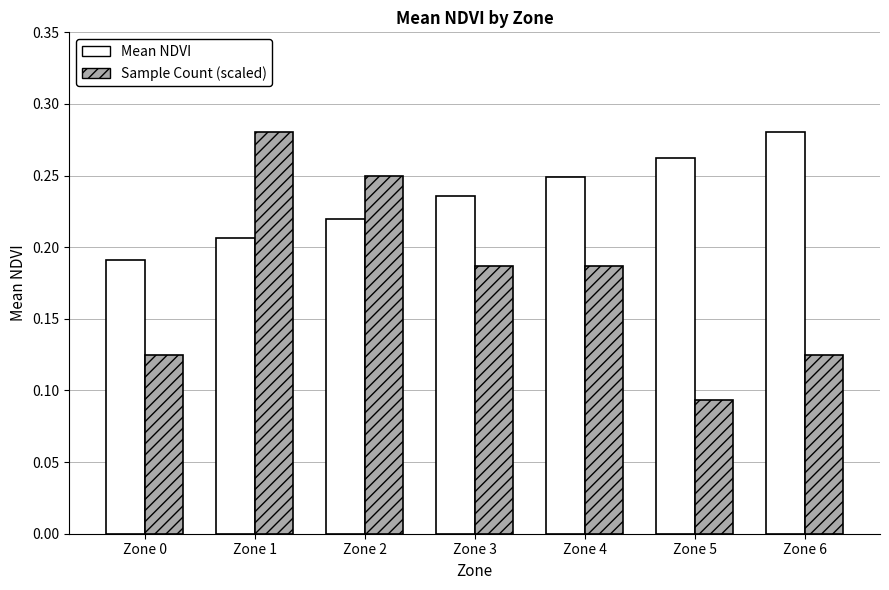

Which series has the widest spread of values?

Sample Count (scaled)